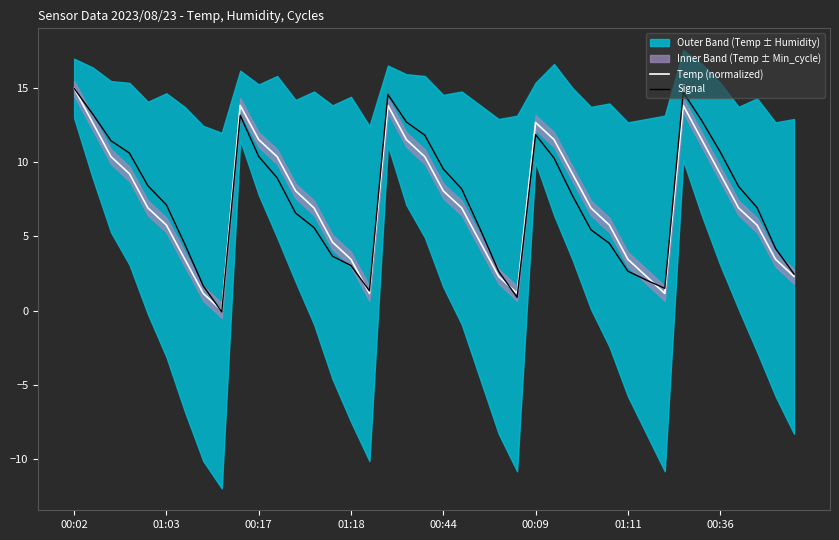

How many data points in Signal are less than 7?

19